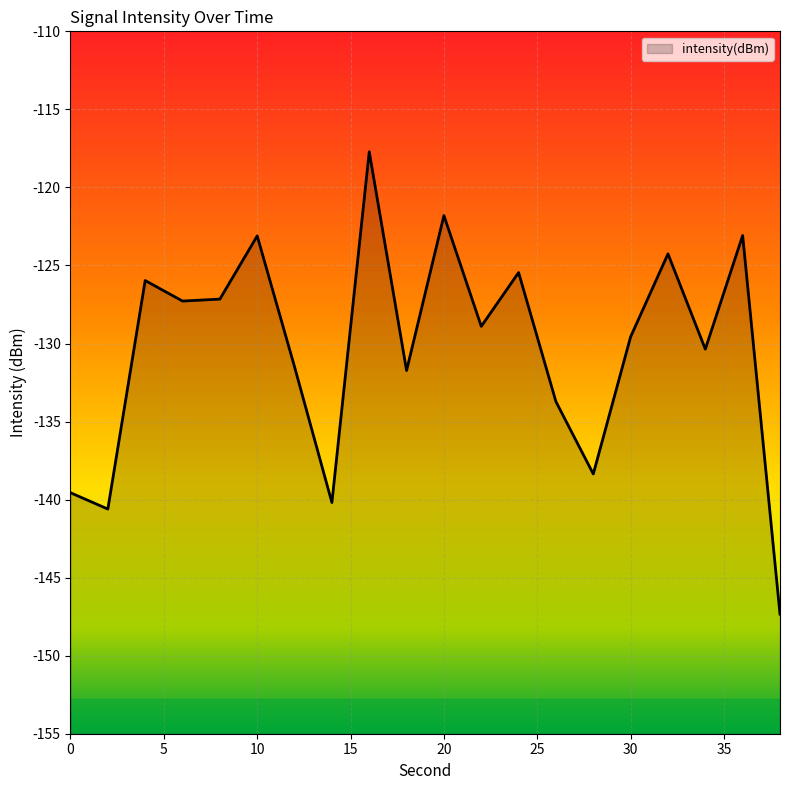

Reading left to right, list all the values displayed in this chart.

-139.6	-140.6	-126.0	-127.3	-127.2	-123.1	-131.5	-140.2	-117.7	-131.7	-121.8	-128.9	-125.5	-133.7	-138.4	-129.6	-124.3	-130.4	-123.1	-147.3